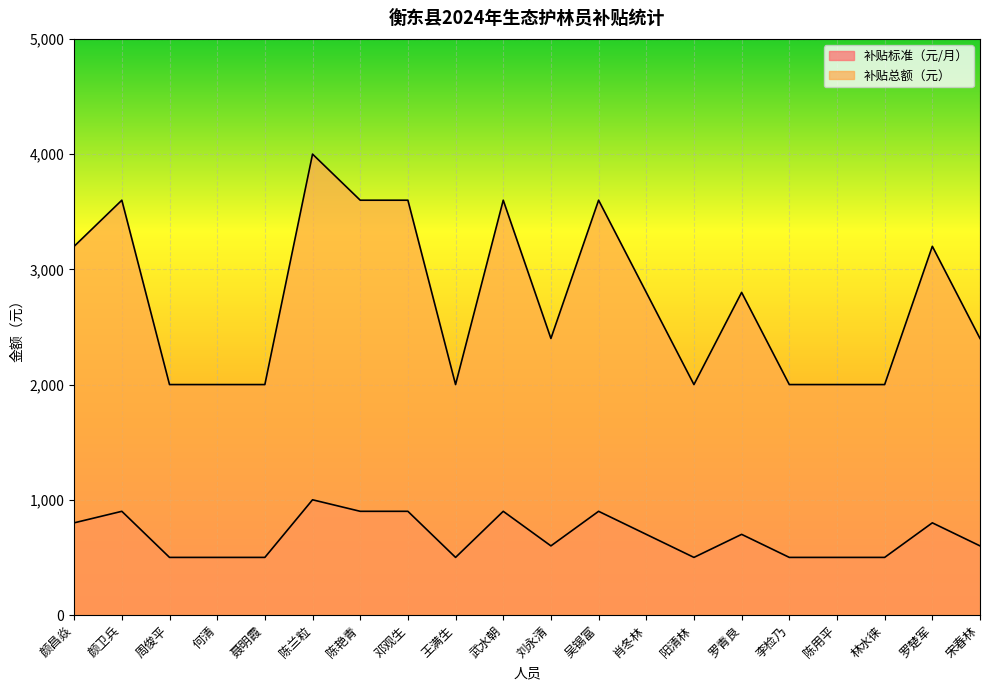

At 王满生, list the series in order from smallest to largest.

补贴标准（元/月）, 补贴总额（元）